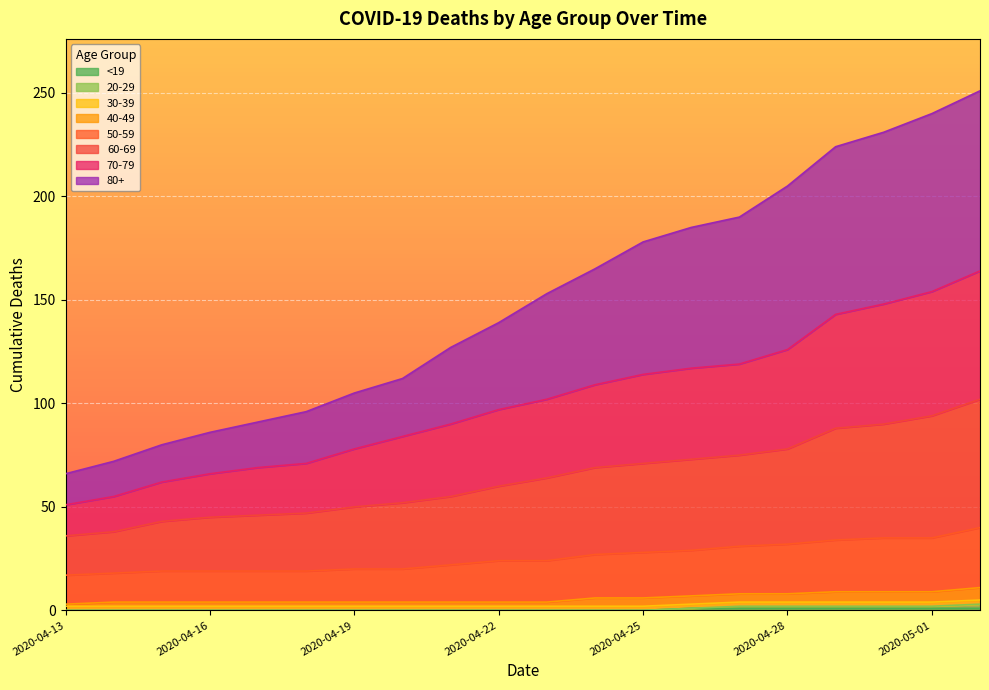

Does the chart display data point markers on the line(s)?

No